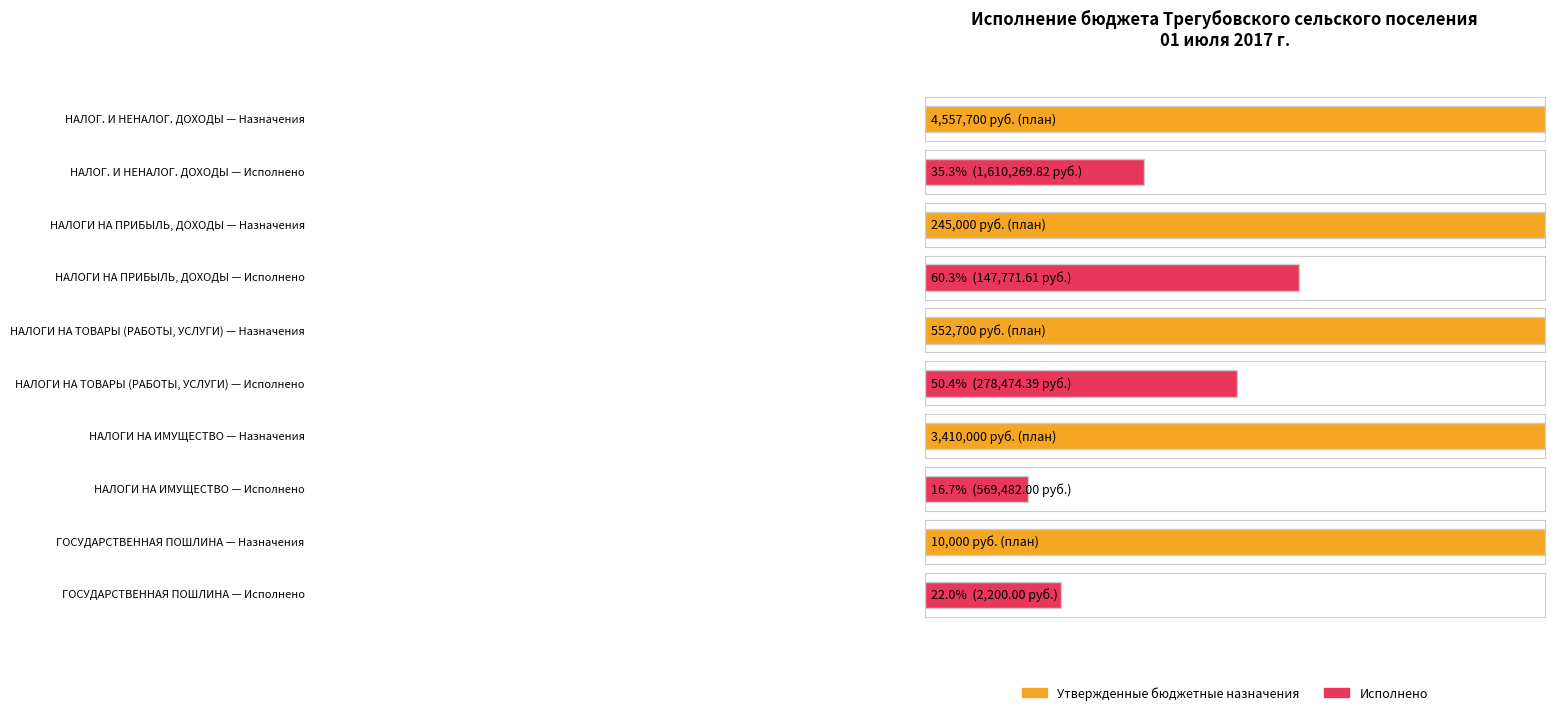

What is the label of the 4th bar from the right?

НАЛОГИ НА ПРИБЫЛЬ, ДОХОДЫ